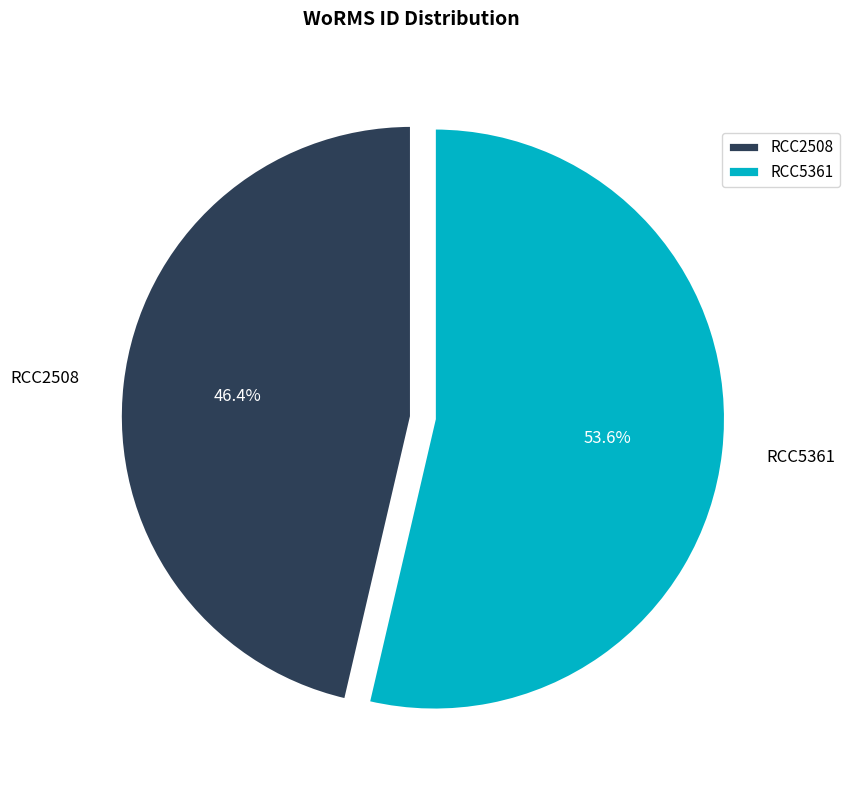

Is it true that RCC2508 is 46% of the pie?

True